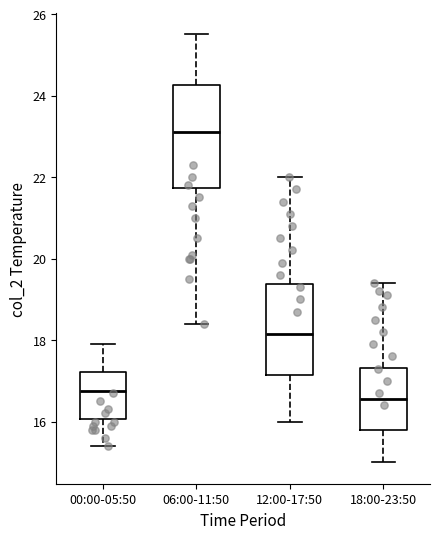

Where does the lower whisker of the box for 18:00-23:50 end on the y-axis? The values are not printed on the chart, so give them approximately, as read against the axis.

15.0